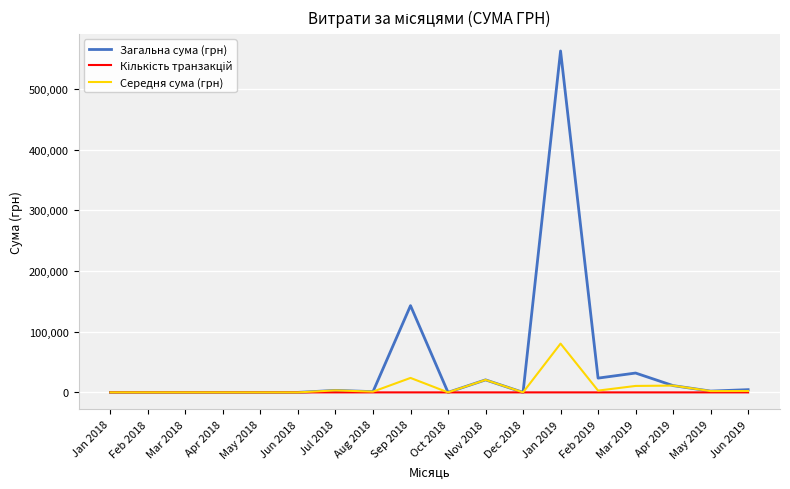

At which category is the sum across all series the highest?

Jan 2019